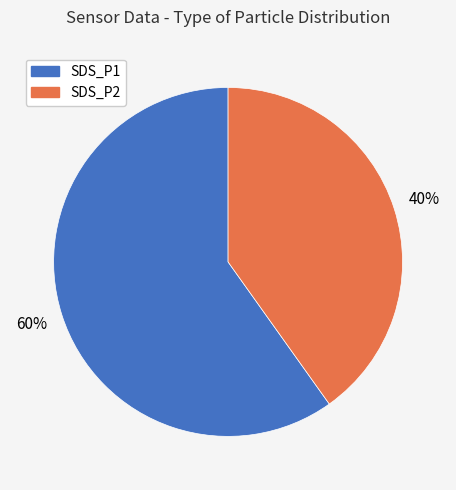

Is it true that SDS_P2 is 40% of the pie?

True